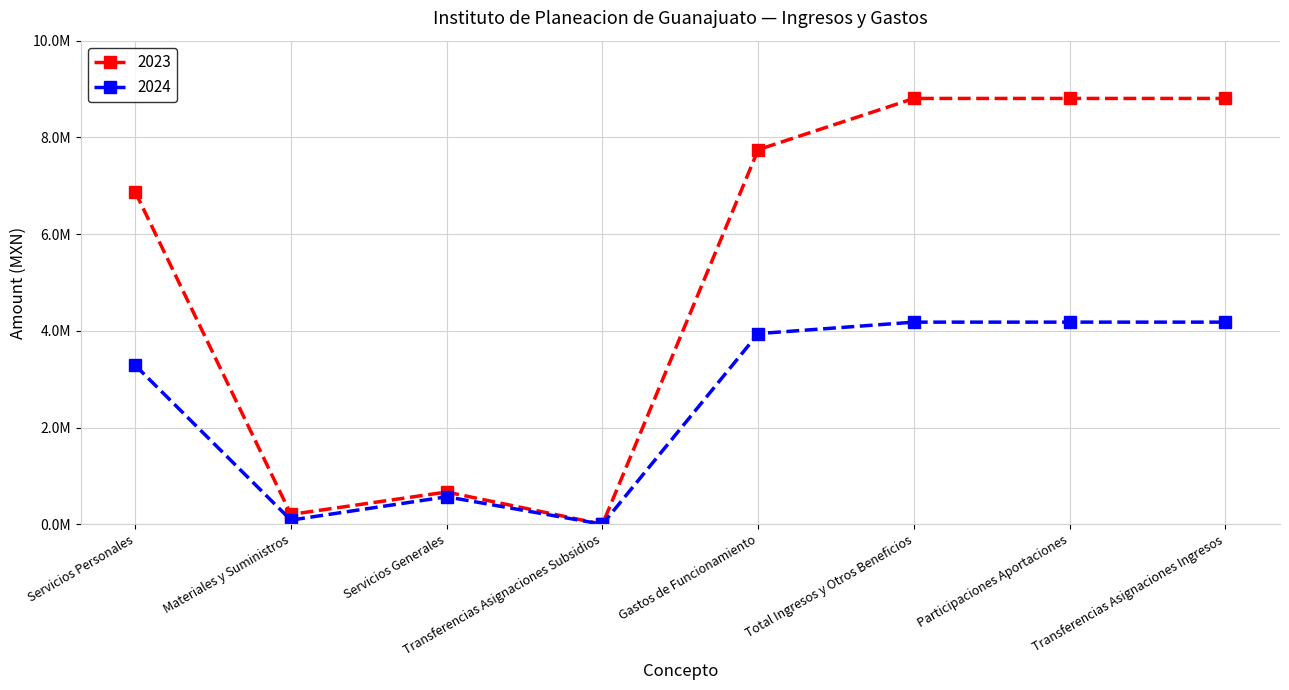

What is the value of the 2024 point at the 3rd from the left?

568119.3